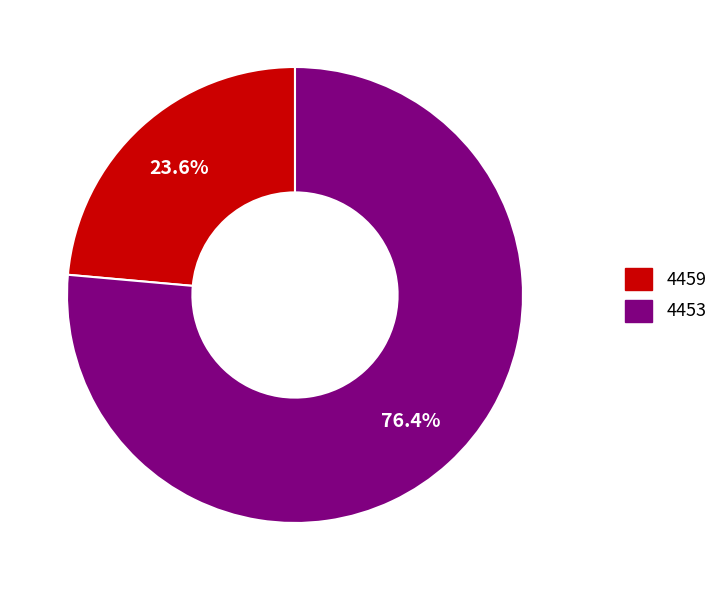

Is there a majority slice in this chart?

Yes